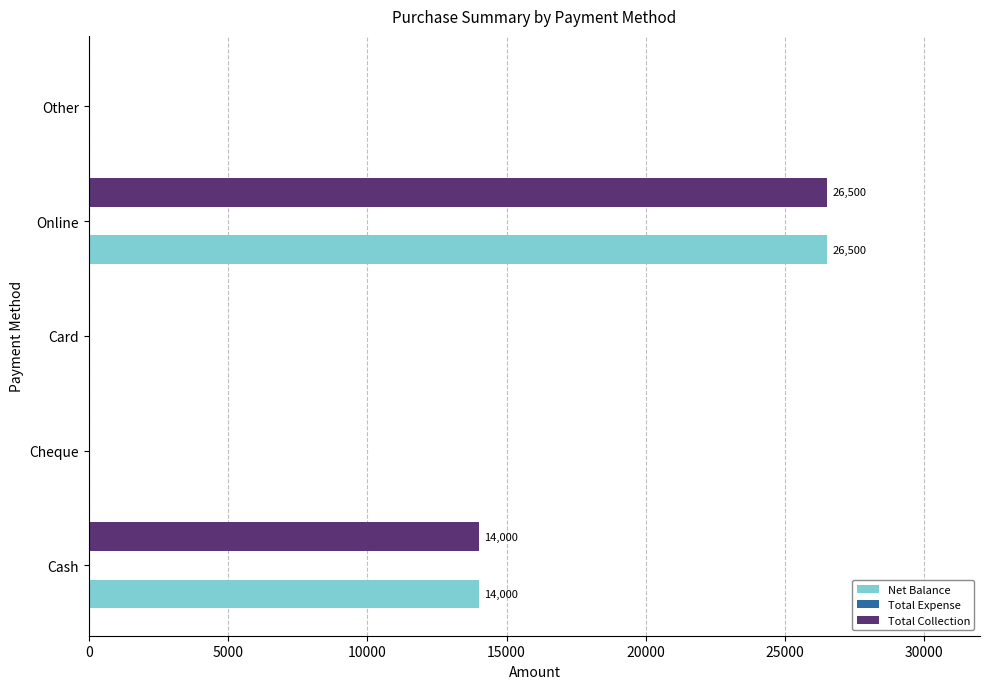

Is it true that Net Balance equals 0 at Other?

True